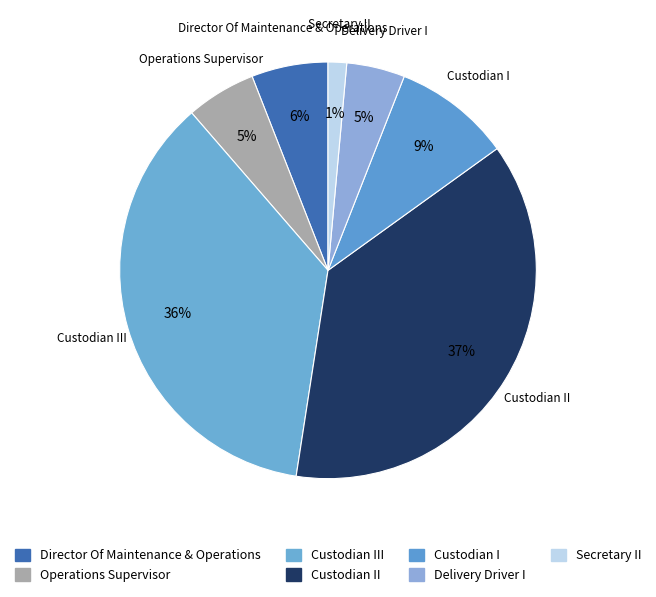

Approximately how many times larger is the value at Custodian III compared to Custodian II?

1.0